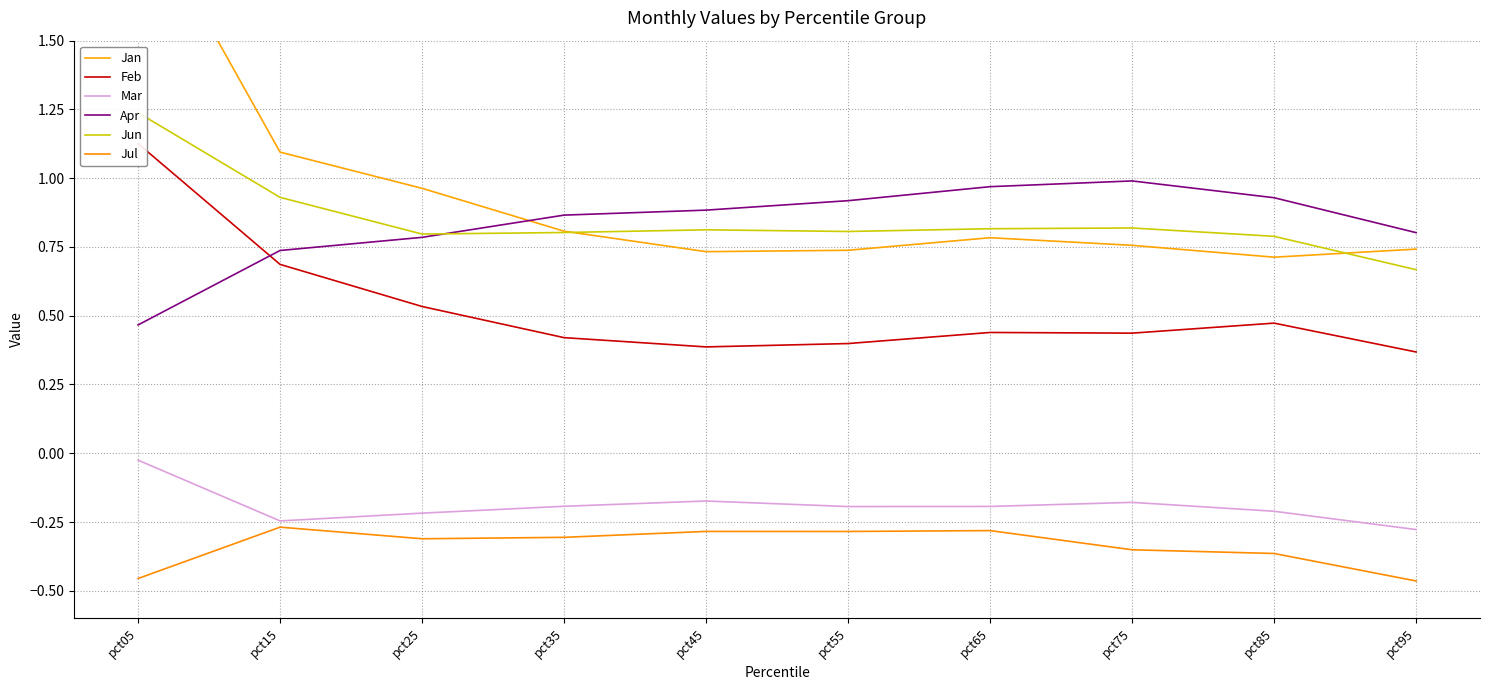

What is the value of the Feb point at the 9th from the left?

0.5